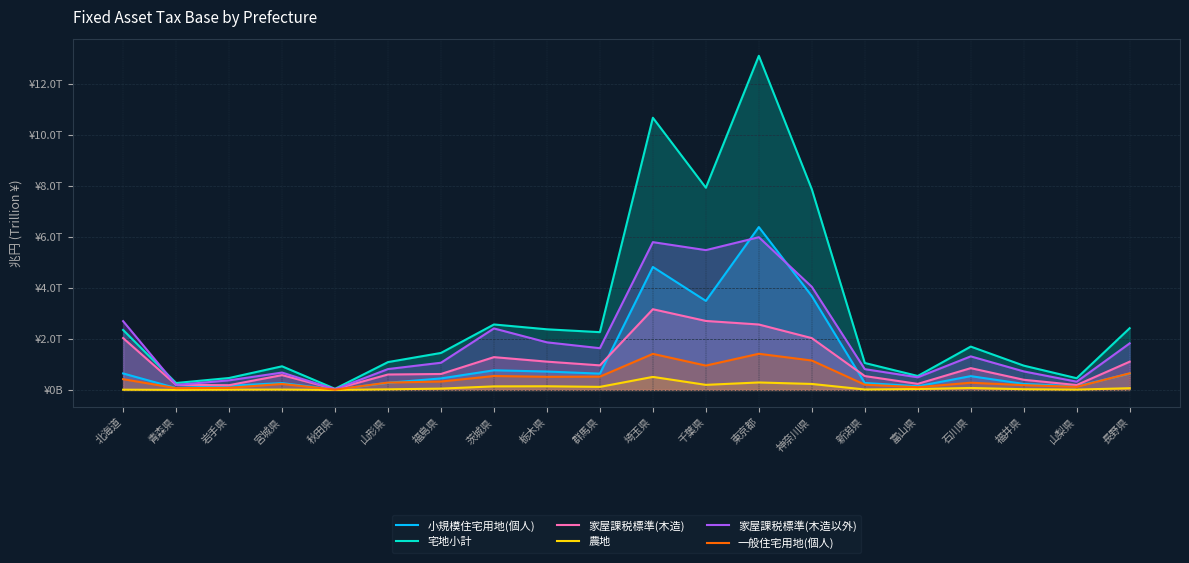

What position from the left is 千葉県?

12